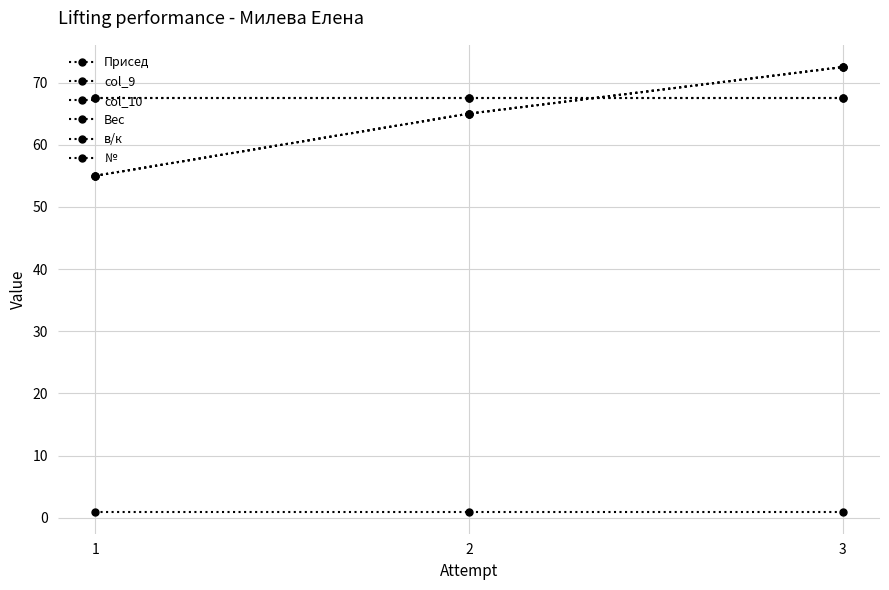

At which label does № reach its minimum?

1